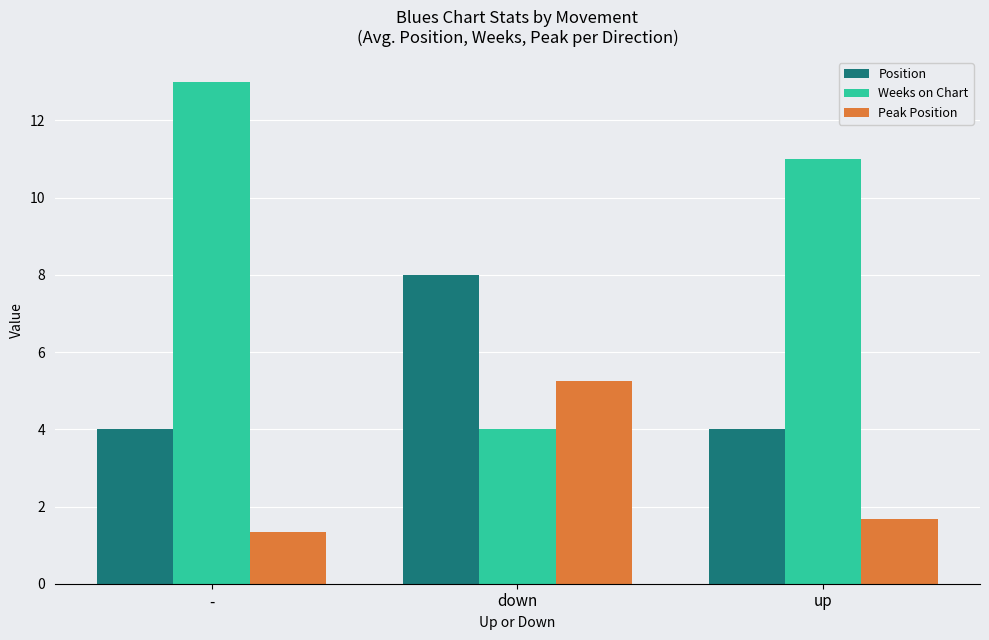

Which series has the largest range (max minus min)?

Weeks on Chart